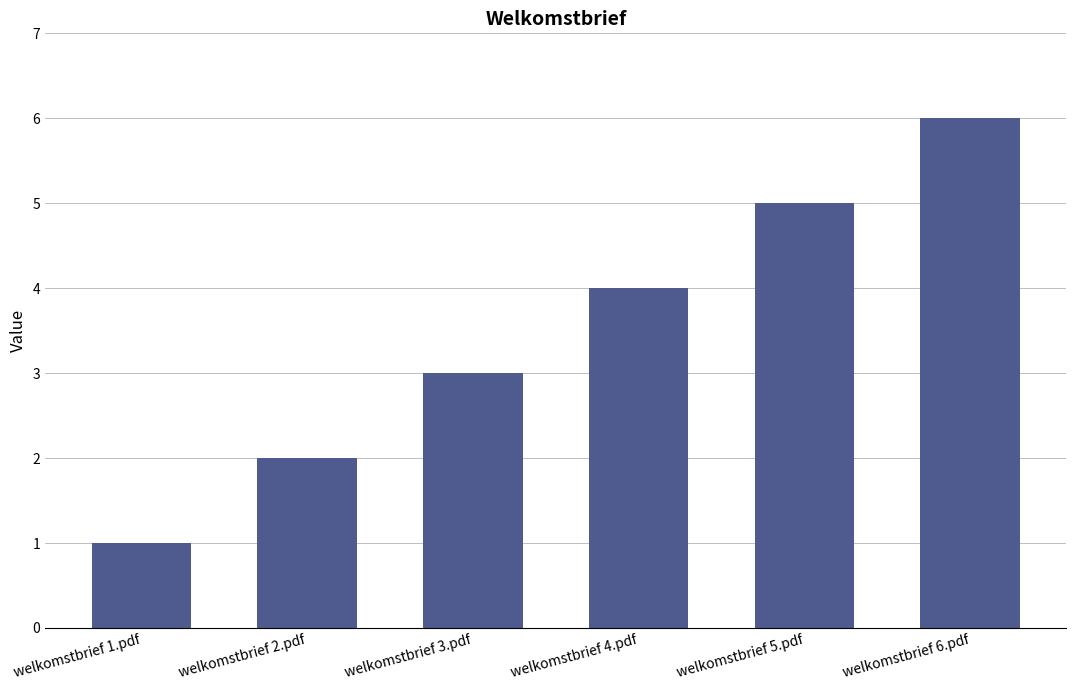

Reading right to left, extract all data points from this chart.

welkomstbrief 6.pdf=6	welkomstbrief 5.pdf=5	welkomstbrief 4.pdf=4	welkomstbrief 3.pdf=3	welkomstbrief 2.pdf=2	welkomstbrief 1.pdf=1